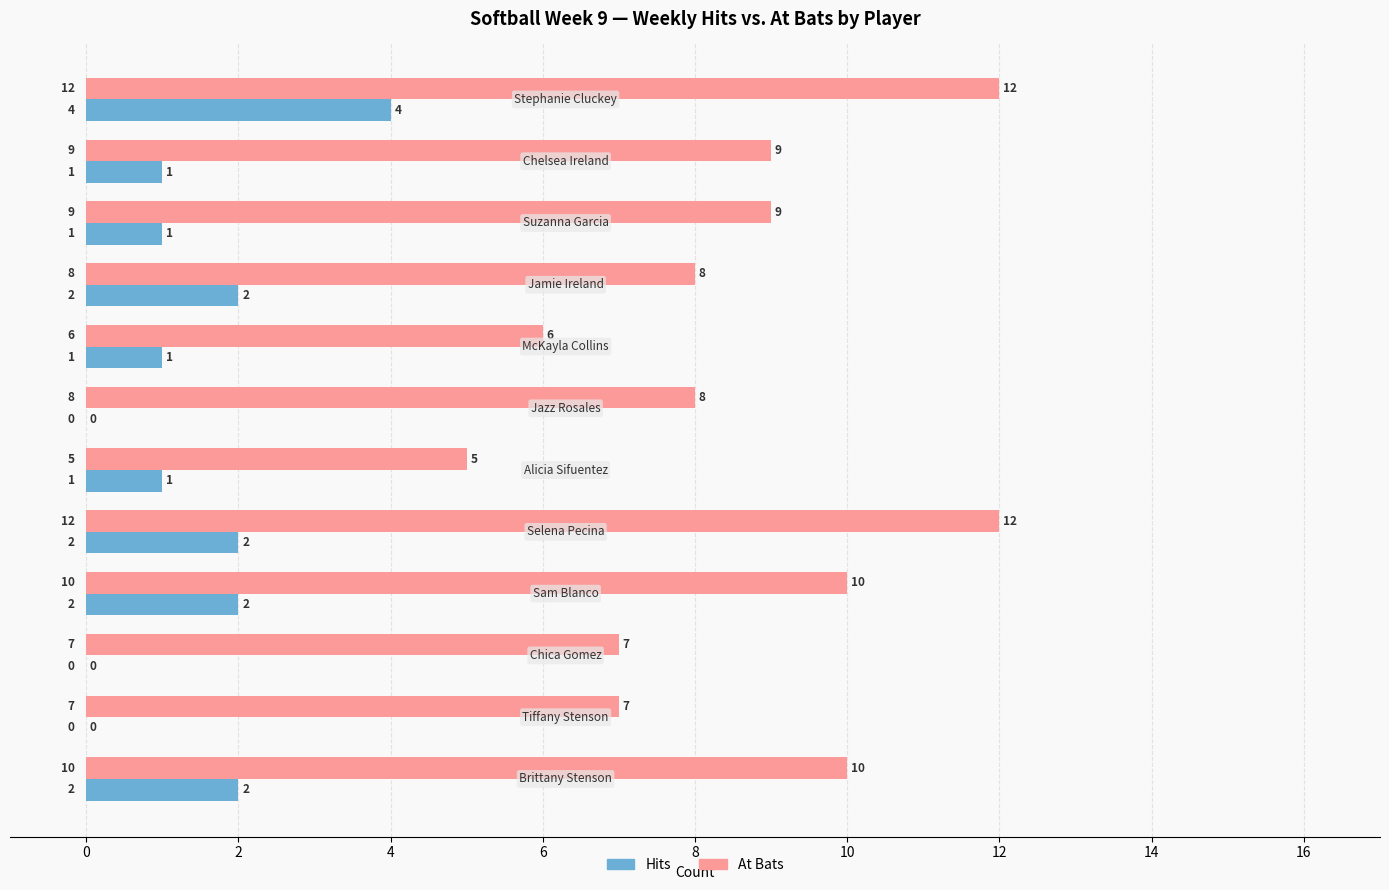

What is the maximum value shown in the chart?

12